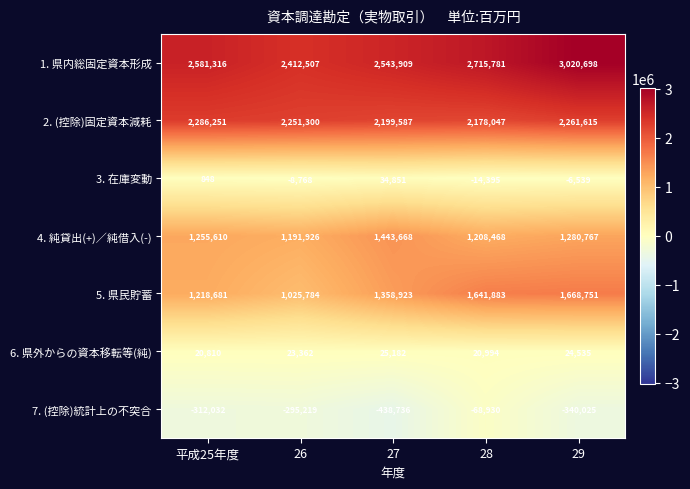

The value of 7. (控除)統計上の不突合 at 28 is -14834. True or false?

False